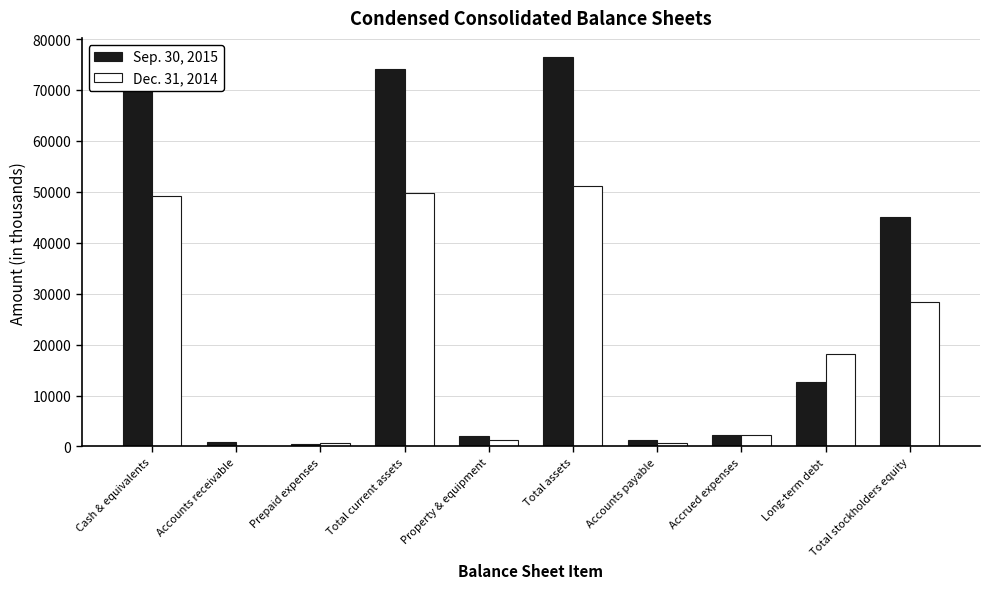

What is the average value of the Dec. 31, 2014 series?

20142